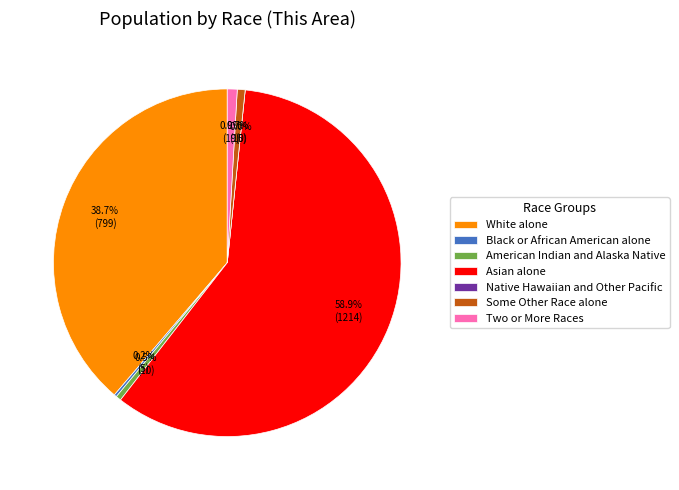

Which category has the smallest portion of the pie?

Native Hawaiian and Other Pacific